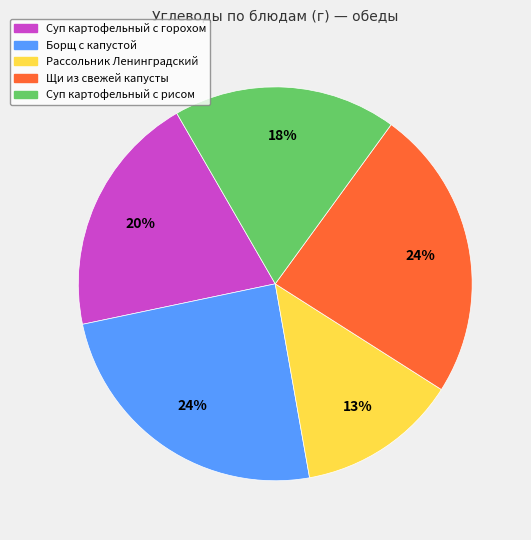

To the nearest percent, what is the difference between the largest and smallest slice percentages?

11%